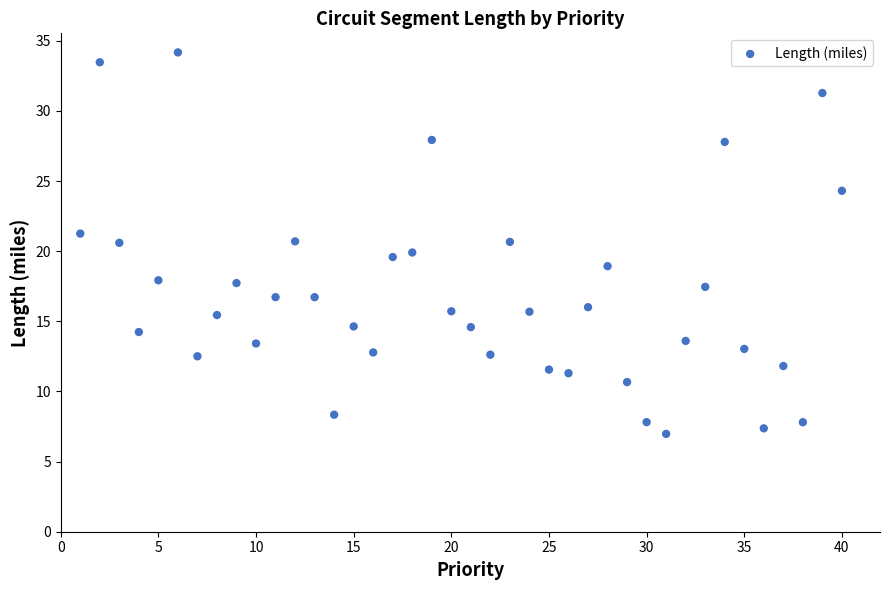

What is the range of Y values (max minus min)?

27.2